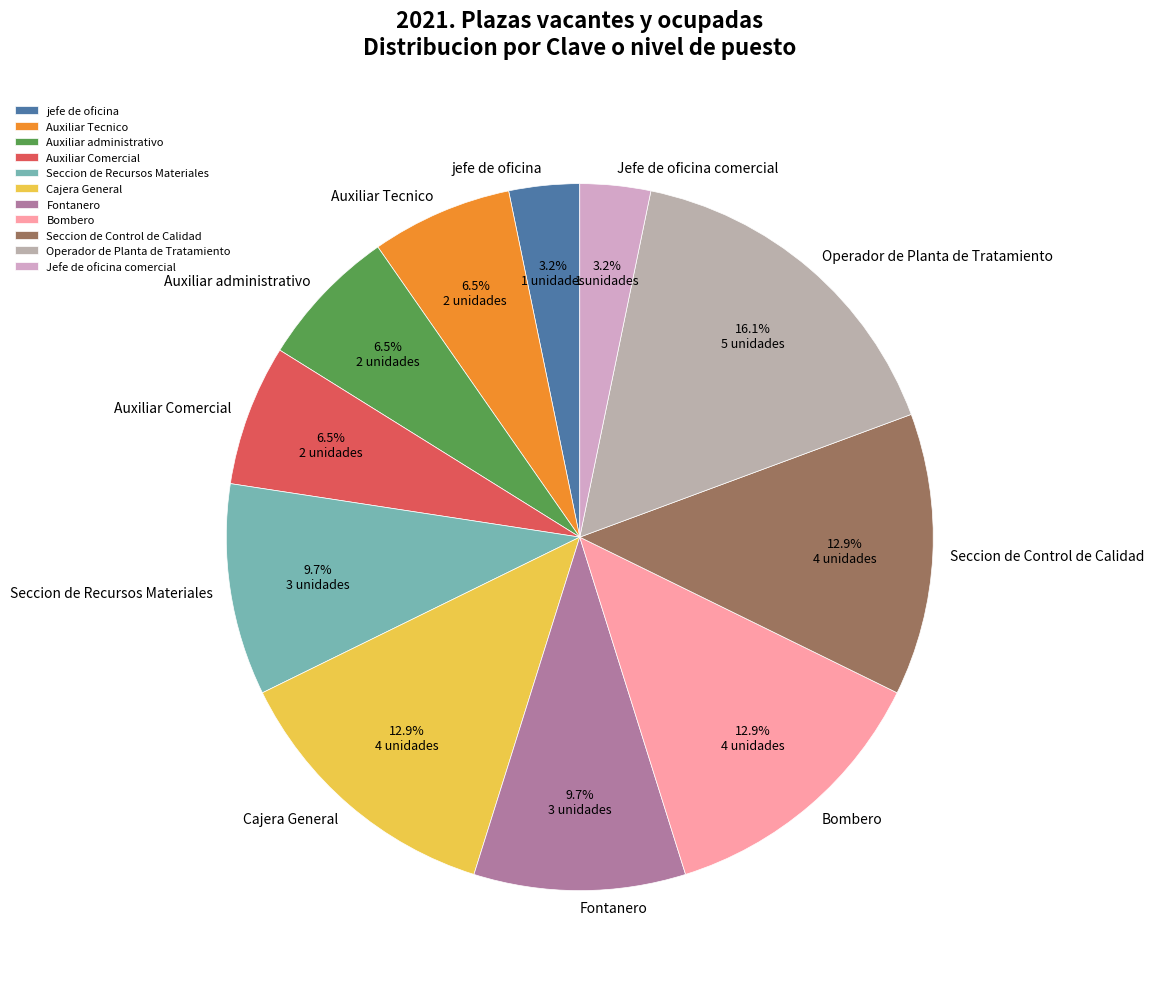

Approximately how many times larger is the value at Auxiliar administrativo compared to Seccion de Recursos Materiales?

0.7